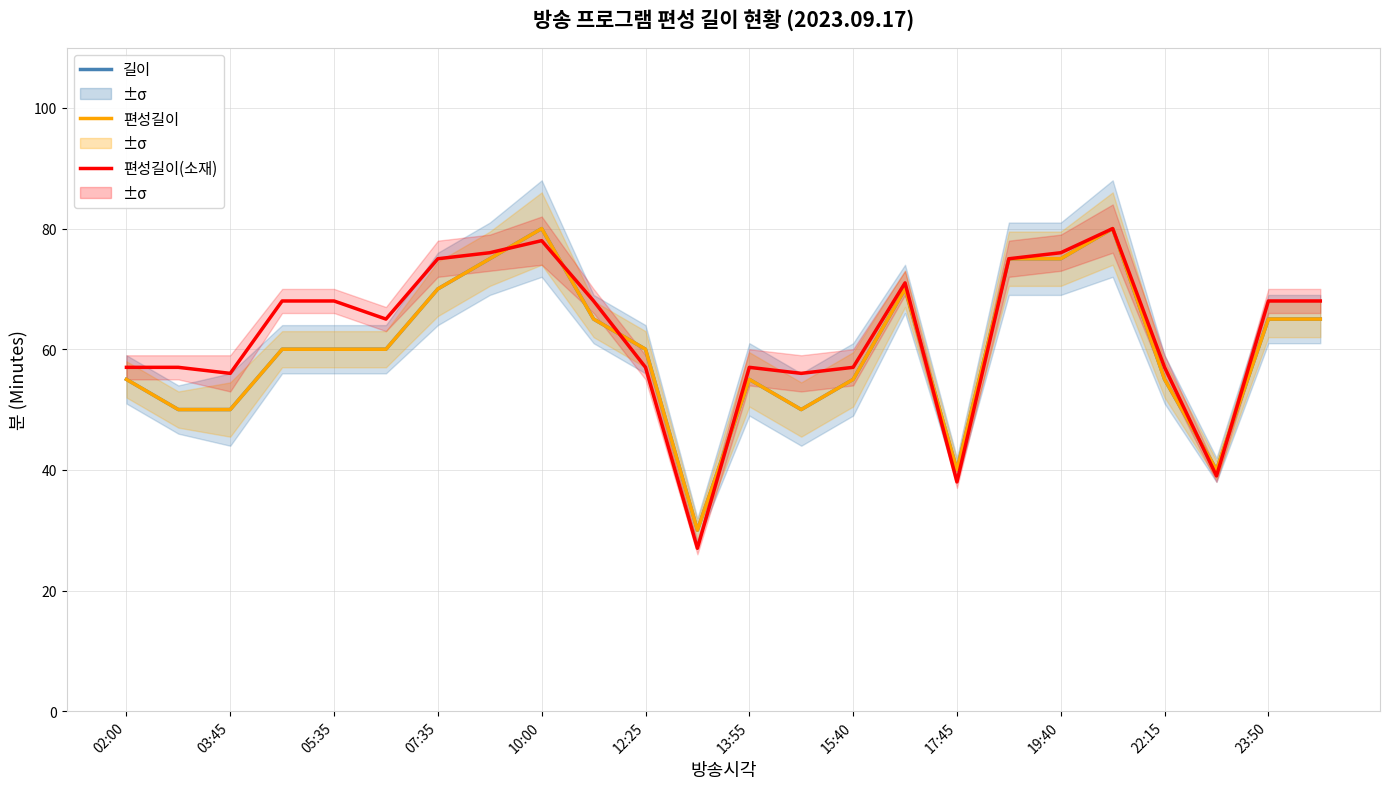

Does the chart display data point markers on the line(s)?

No